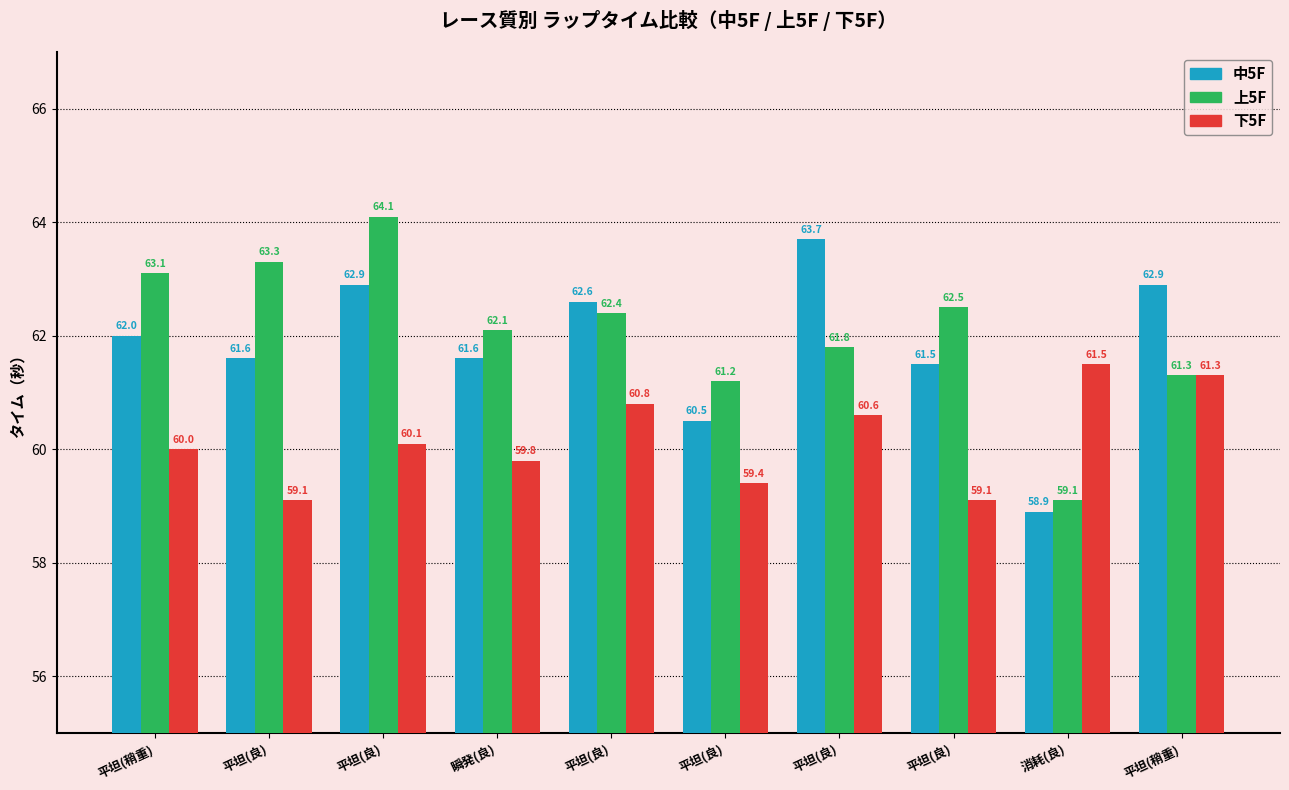

At 瞬発(良), list the series in order from smallest to largest.

下5F, 中5F, 上5F